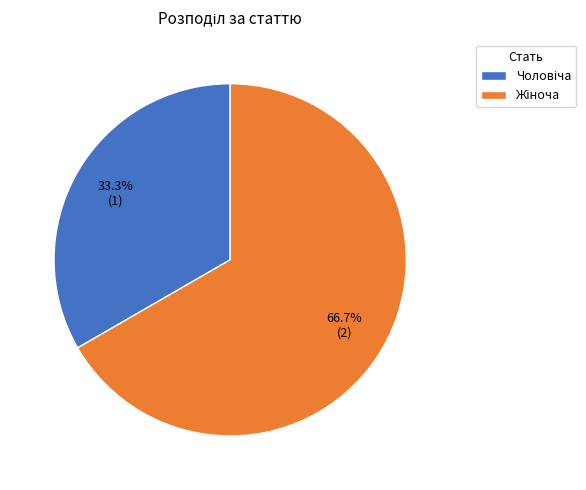

Is there a majority slice in this chart?

Yes